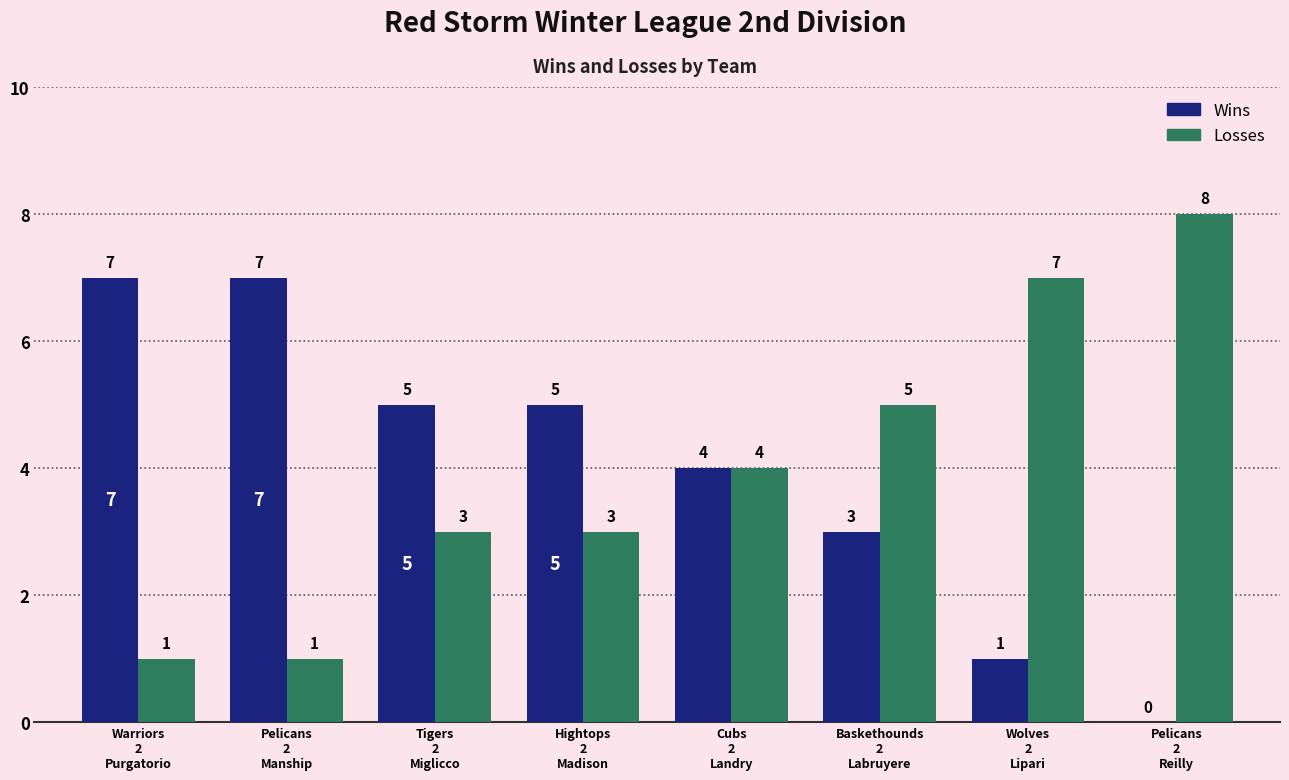

The value of Wins at Pelicans
2
Manship is 7. True or false?

True